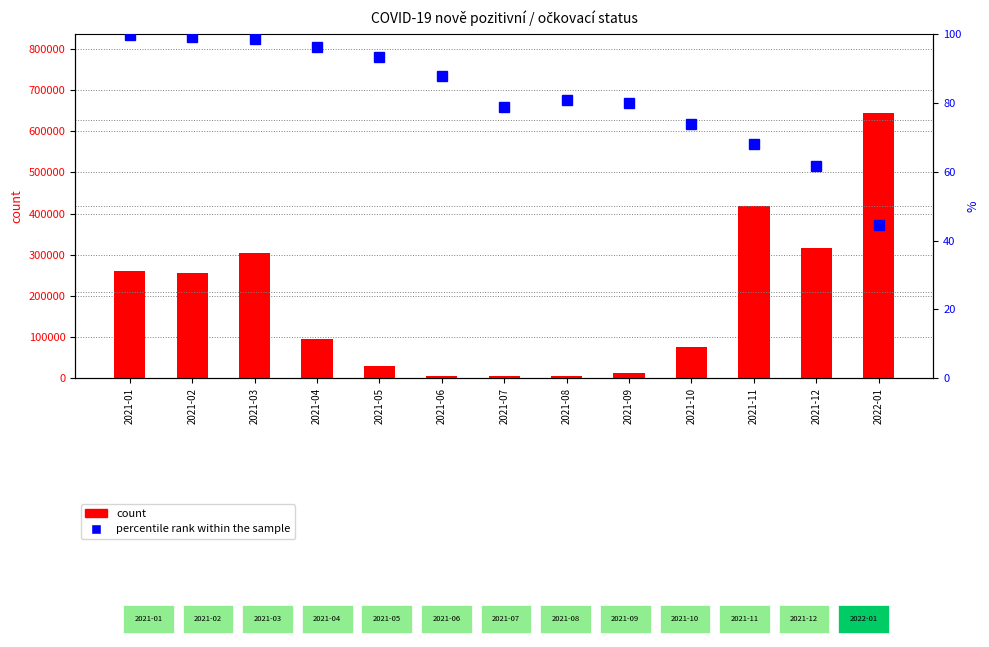

Rank the series at 2021-02 from highest to lowest value.

count, percentile rank within the sample